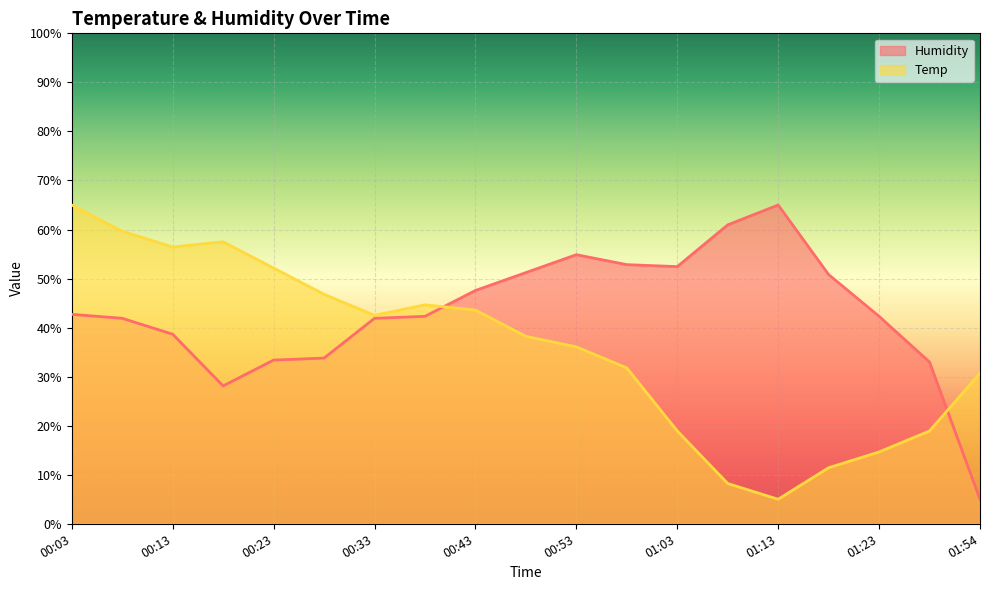

True or false: Temp has more than 2 points higher than both neighbors.

False